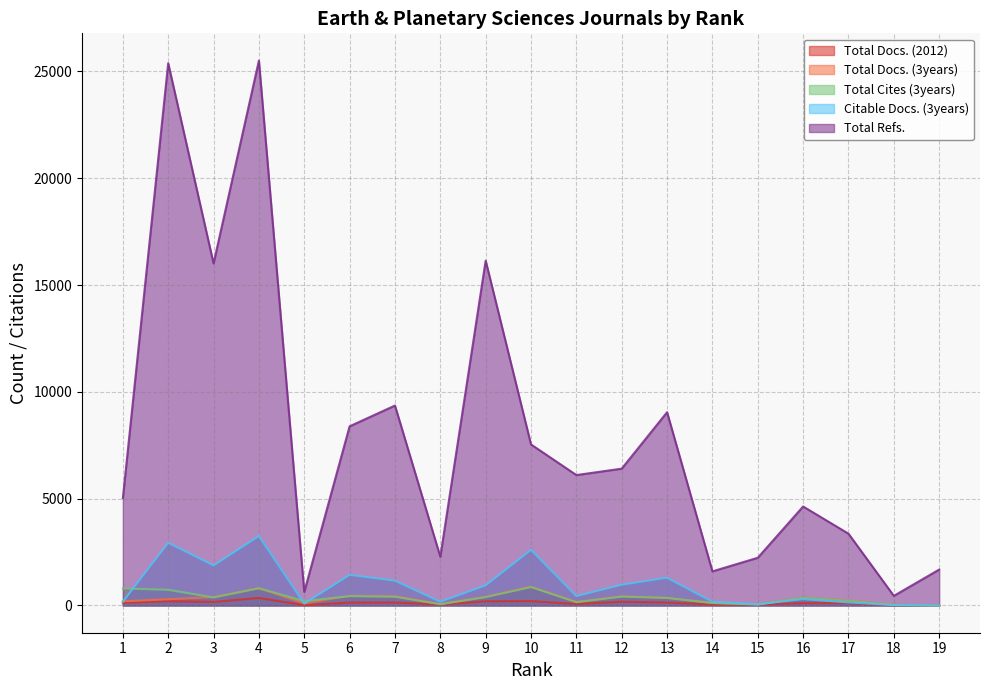

What is the value of the Total Docs. (2012) point at the 15th from the left?

43